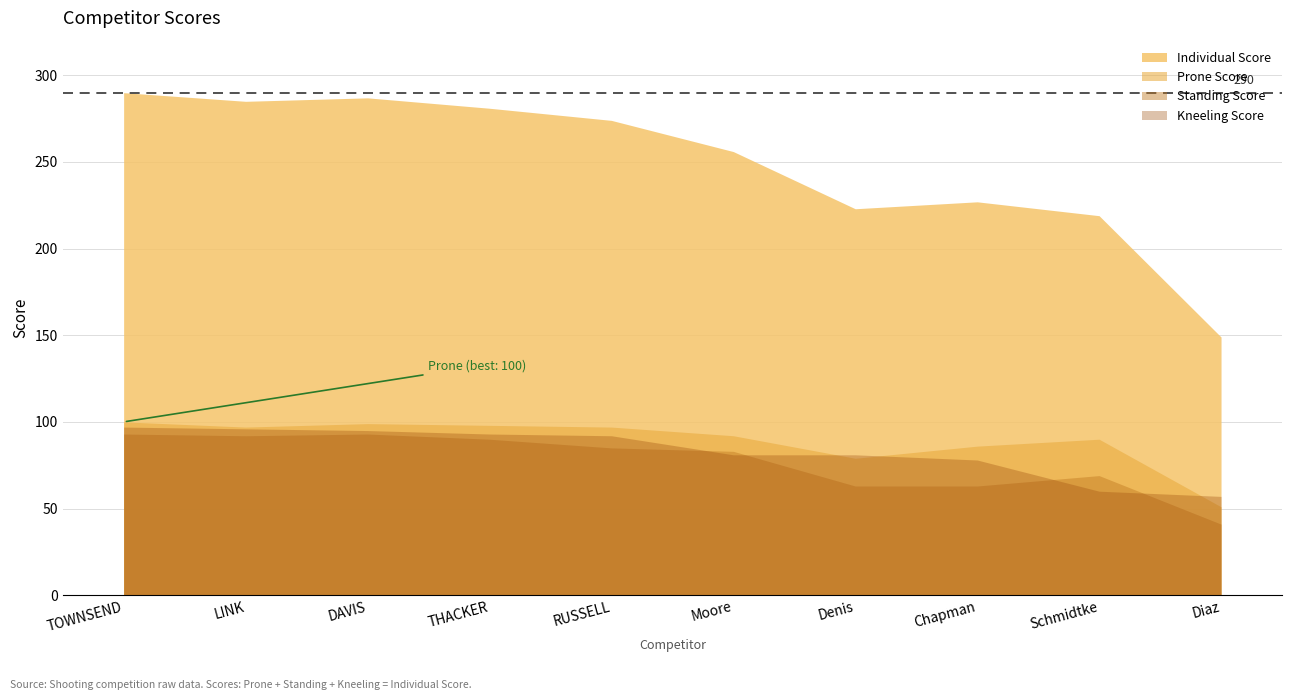

Which series has the largest total across all categories?

Individual Score